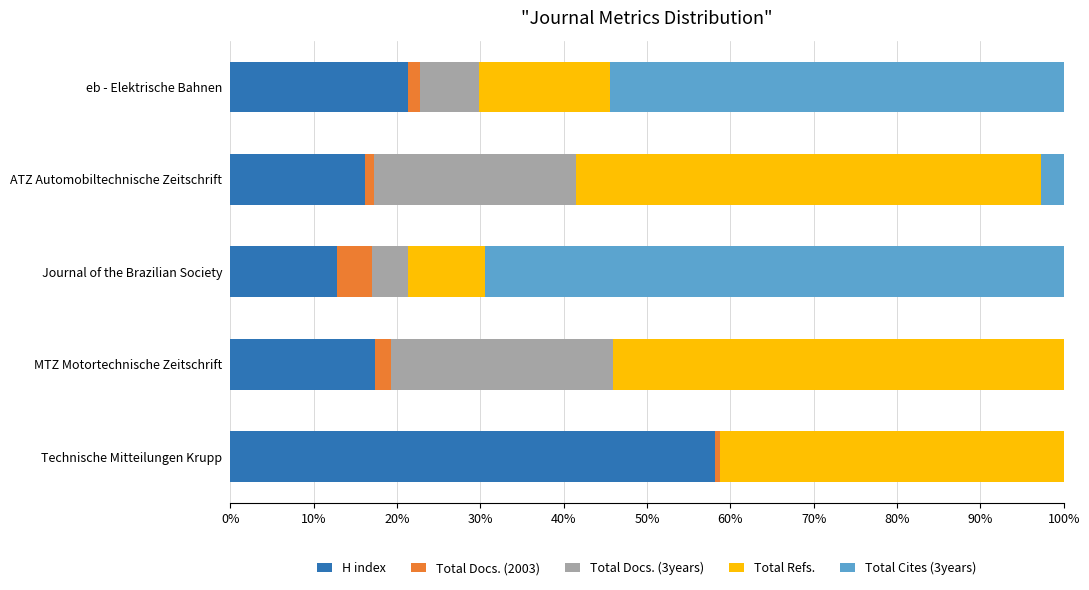

Which category has the highest value in the H index series?

Technische Mitteilungen Krupp